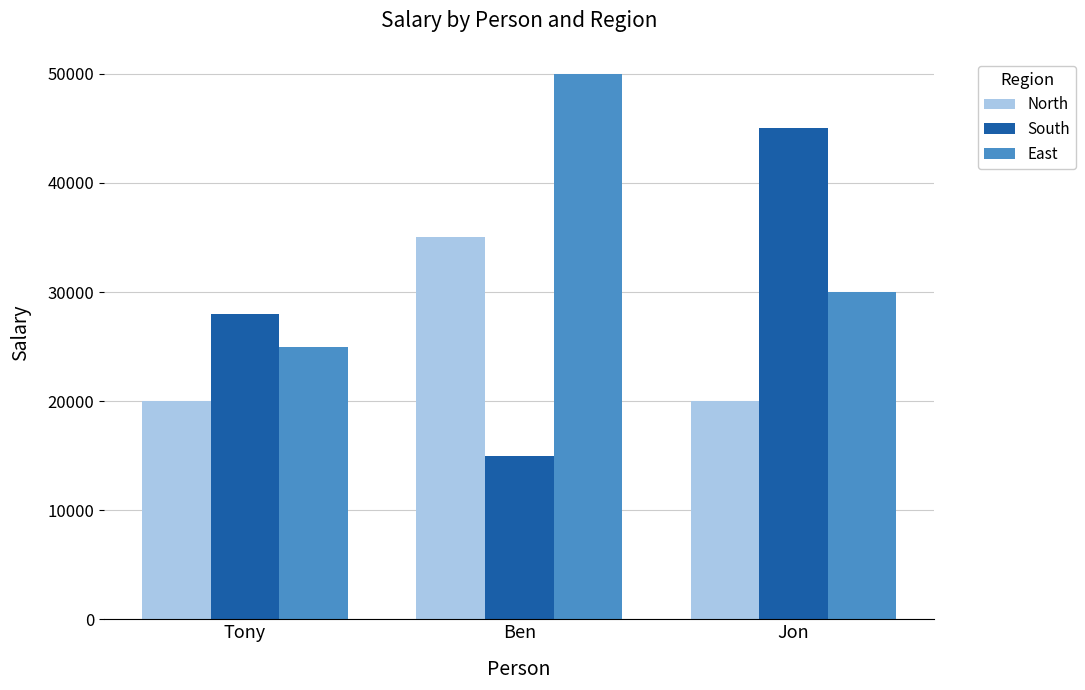

The value of East at Ben is 50000. True or false?

True